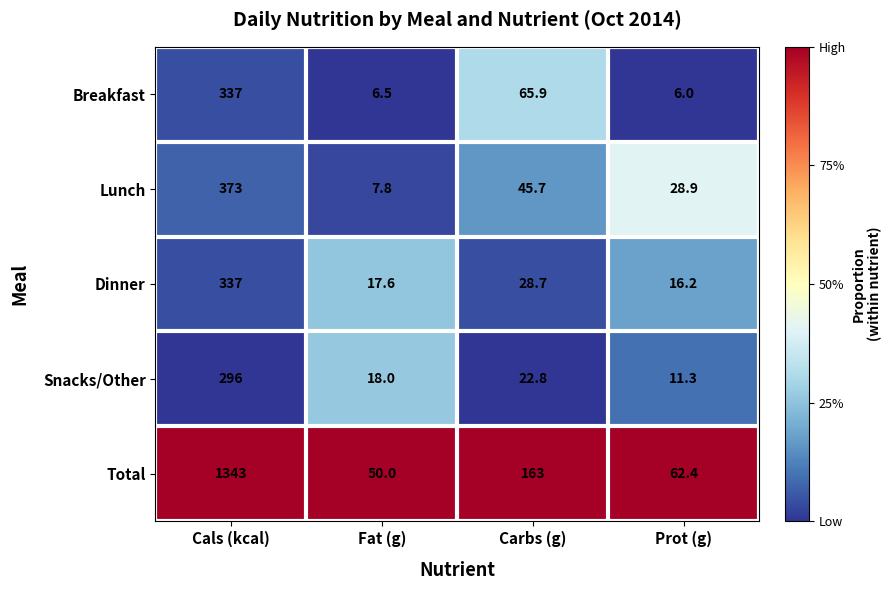

Which series changed the most between Cals (kcal) and Carbs (g)?

Total